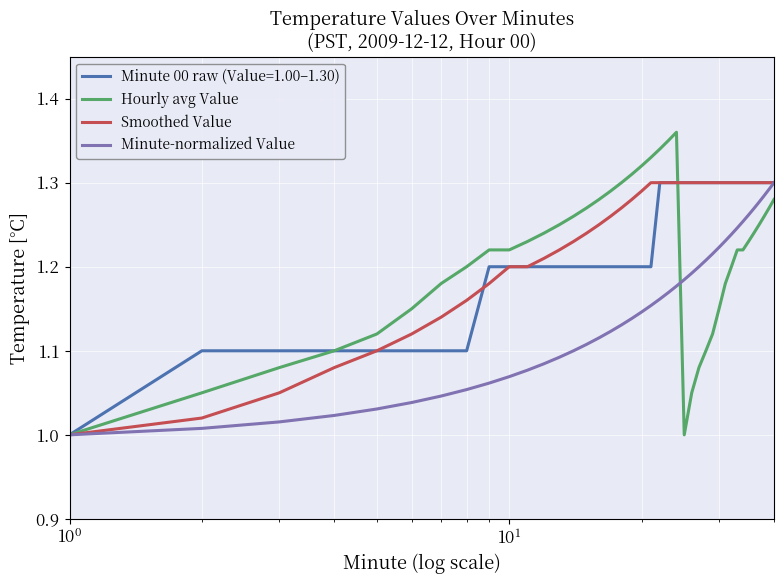

Which series has the largest range (max minus min)?

Hourly avg Value